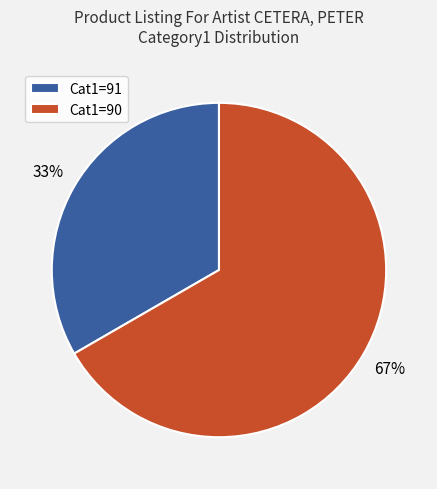

How many segments does this pie chart have?

2